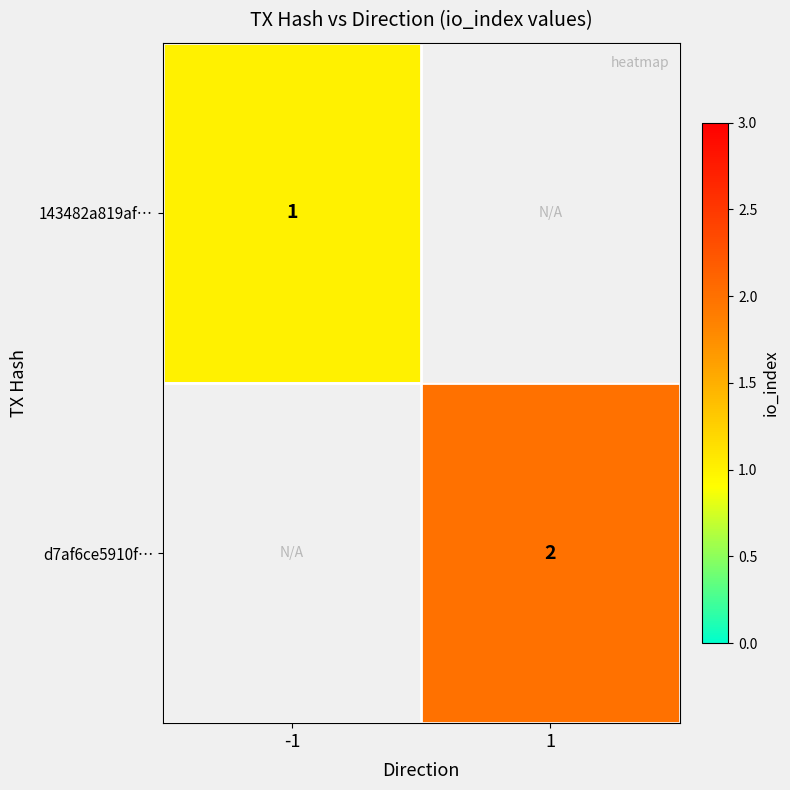

At which category does the chart reach its peak across all series?

1